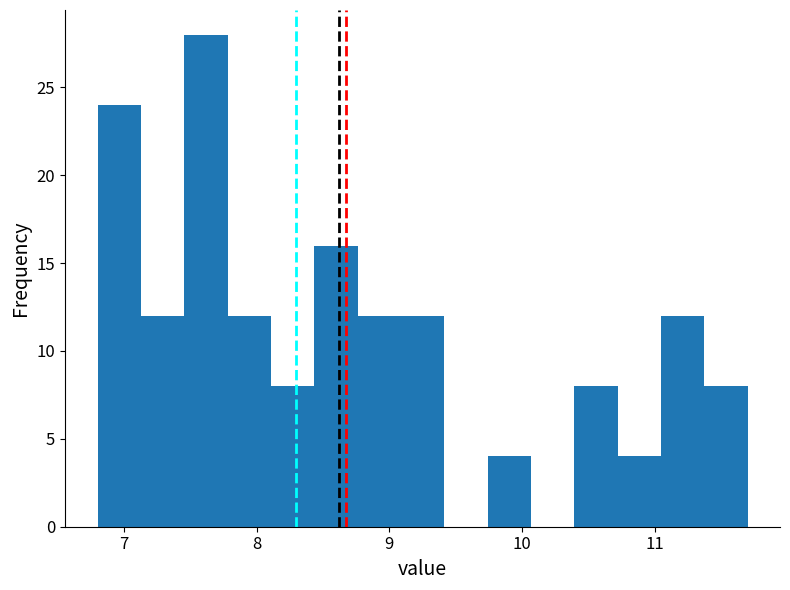

Around what value on the x-axis is the tallest bar? Give the approximate position of its centre, as read against the axis.

7.6